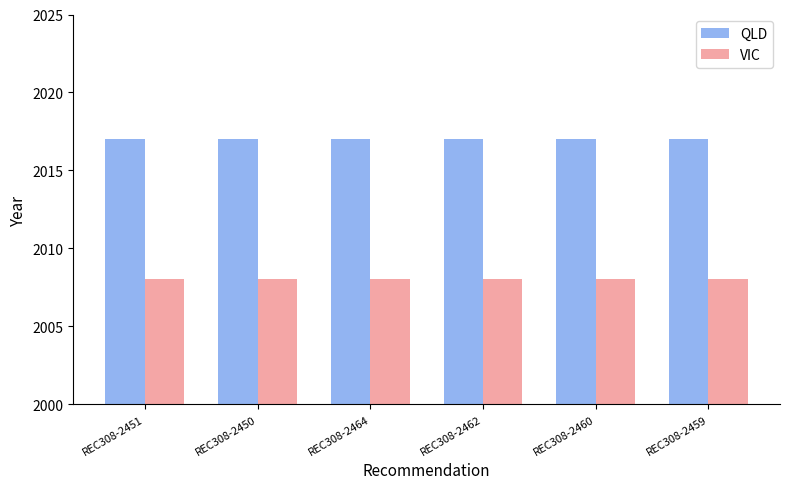

Reading left to right, what are all the values shown in this chart?

QLD: REC308-2451=2017	REC308-2450=2017	REC308-2464=2017	REC308-2462=2017	REC308-2460=2017	REC308-2459=2017
VIC: REC308-2451=2008	REC308-2450=2008	REC308-2464=2008	REC308-2462=2008	REC308-2460=2008	REC308-2459=2008